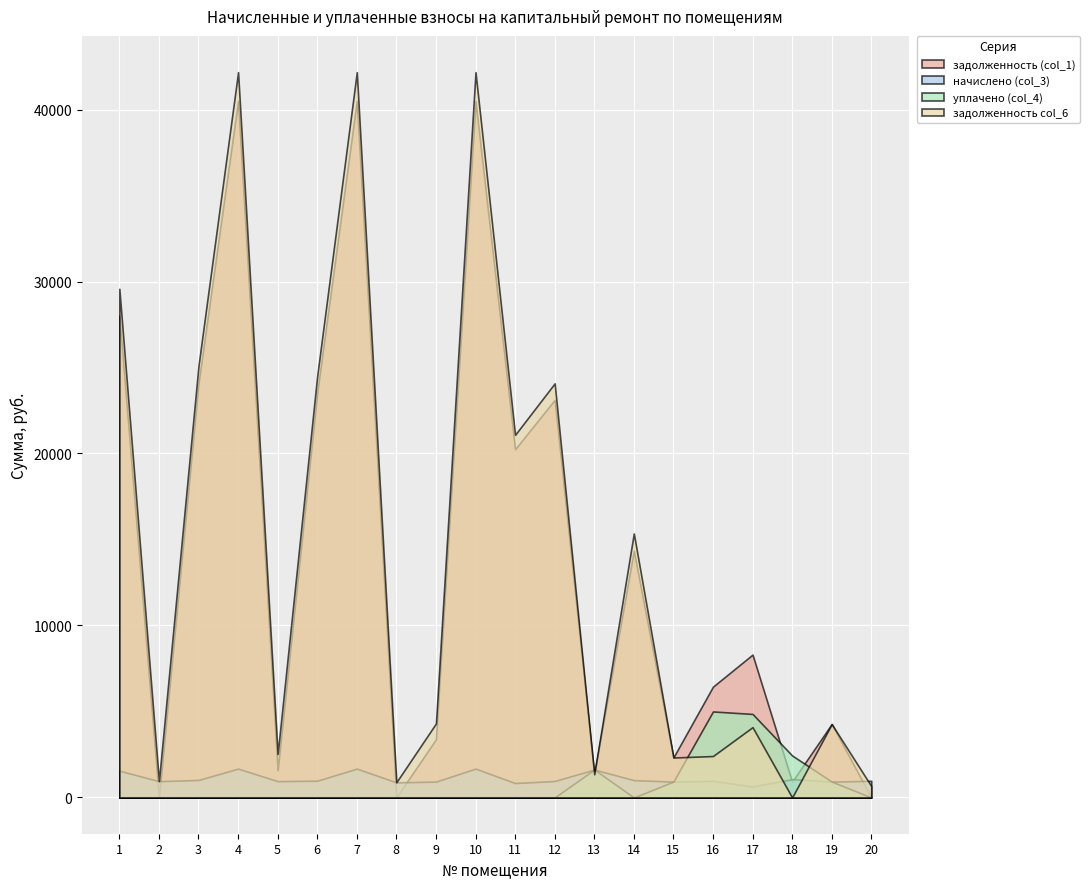

What is the sum of the задолженность col_6 values at 18 and 10?

42172.7